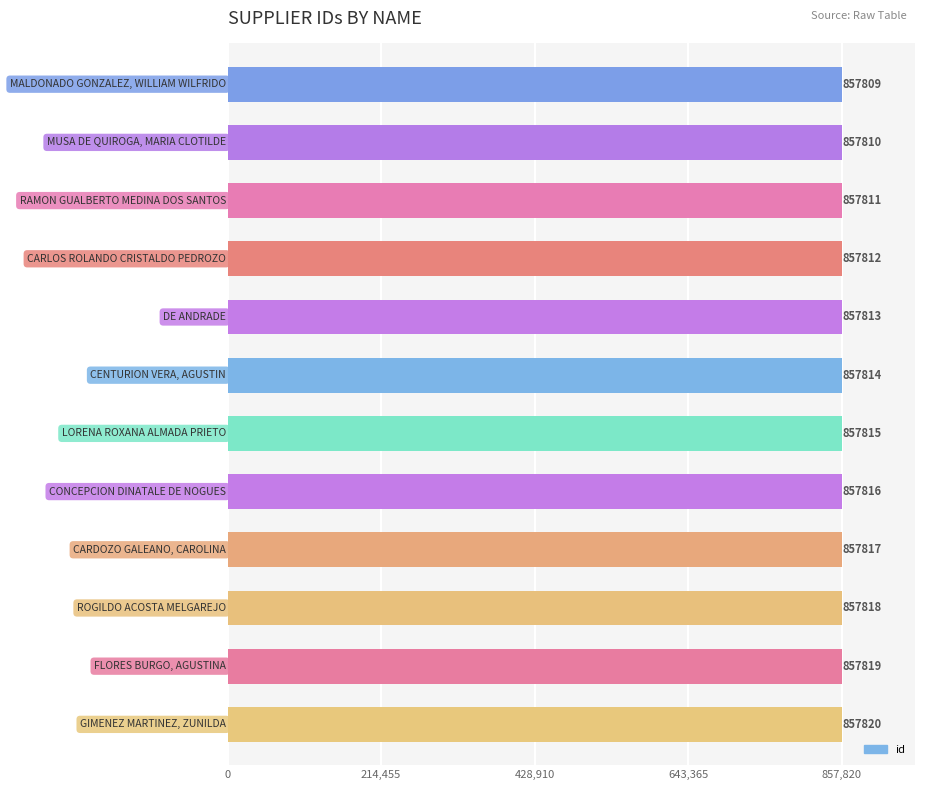

Count the number of data series in this chart.

1